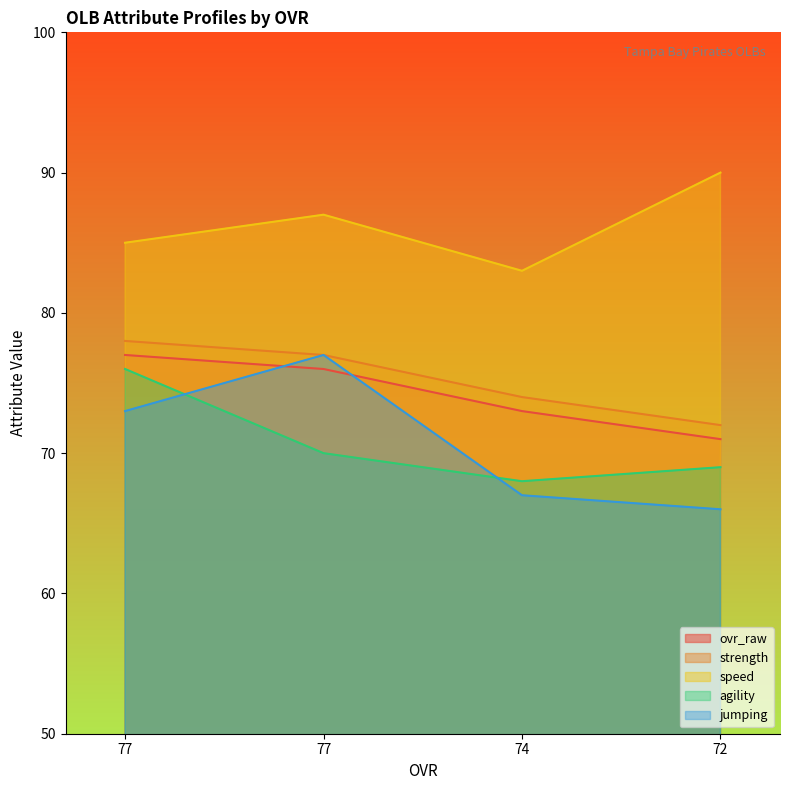

Which series has the widest spread of values?

jumping